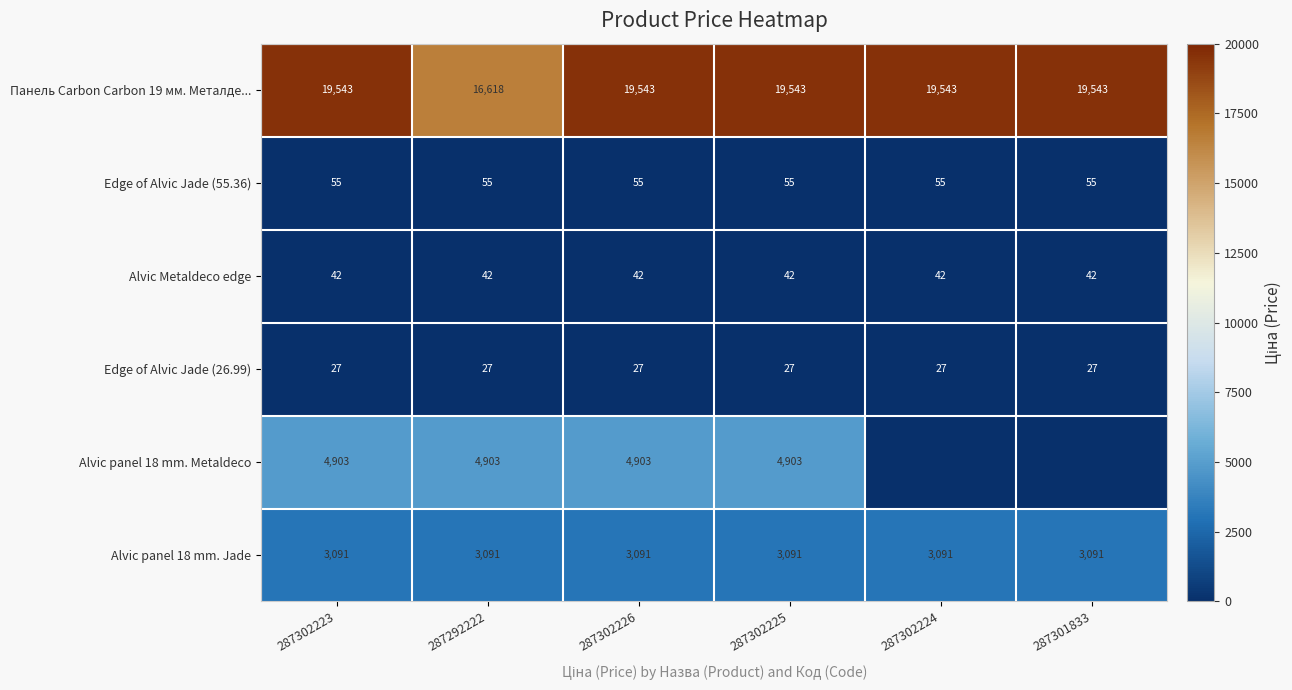

What is the maximum value for Edge of Alvic Jade (26.99)?

27